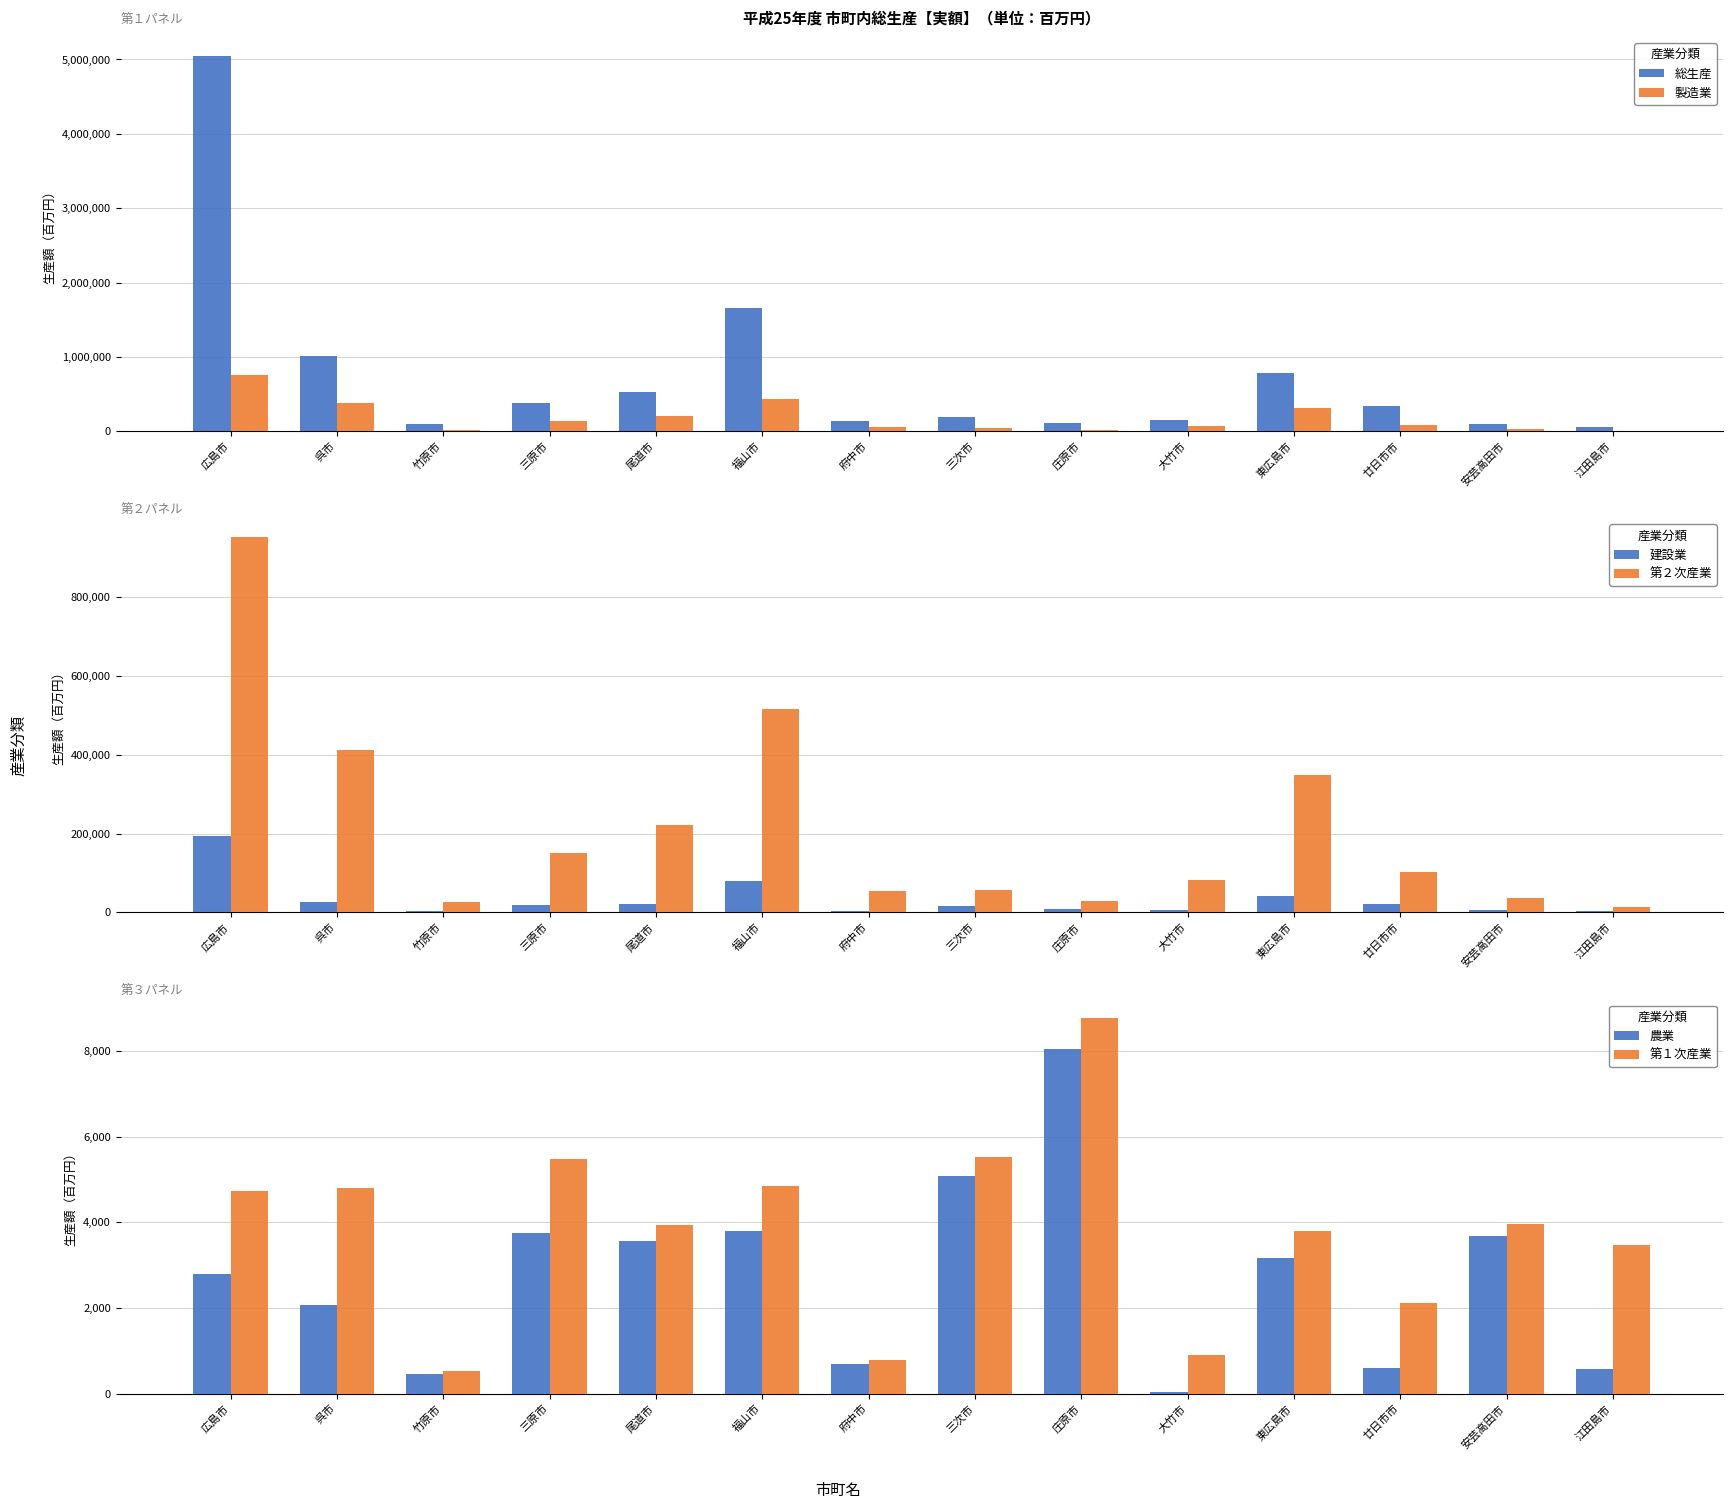

List the series in order of their peak value, highest first.

総生産, 第２次産業, 製造業, 建設業, 第１次産業, 農業